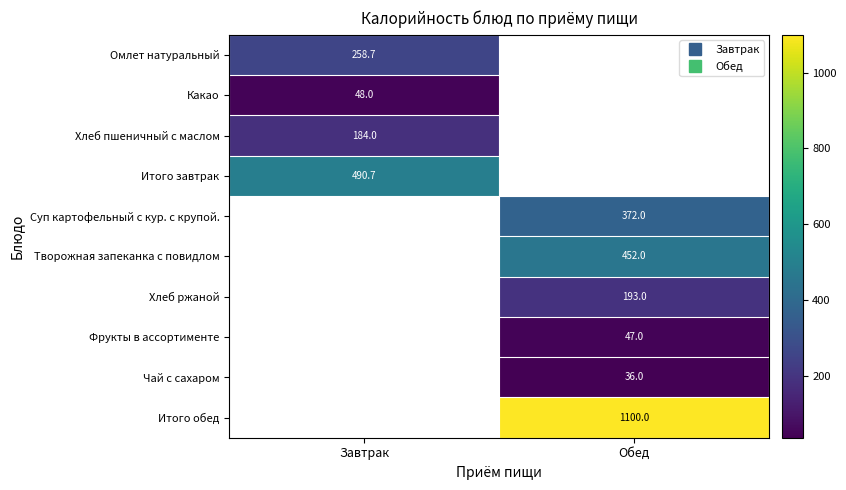

What is the smallest value displayed?

36.0